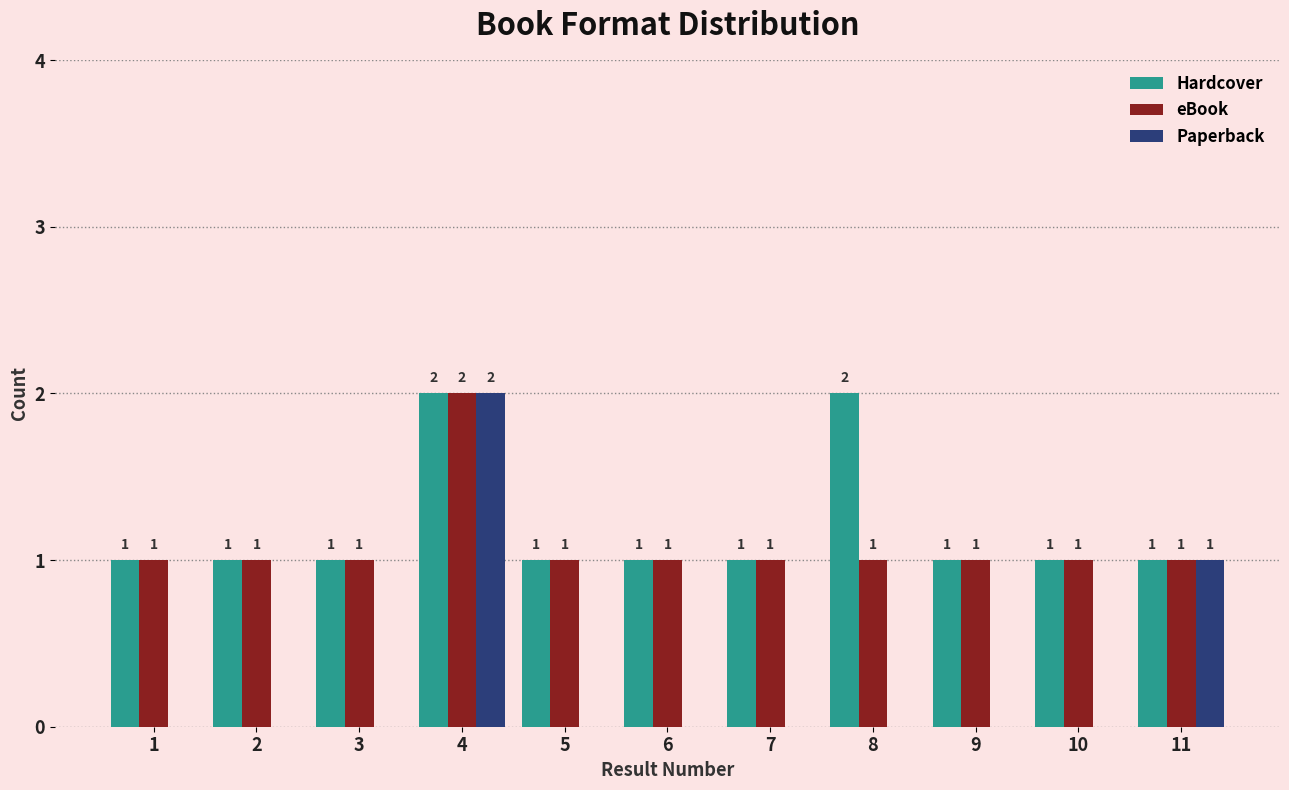

Reading right to left, list all the values displayed in this chart.

Hardcover: 11=1	10=1	9=1	8=2	7=1	6=1	5=1	4=2	3=1	2=1	1=1
eBook: 11=1	10=1	9=1	8=1	7=1	6=1	5=1	4=2	3=1	2=1	1=1
Paperback: 11=1	10=0	9=0	8=0	7=0	6=0	5=0	4=2	3=0	2=0	1=0